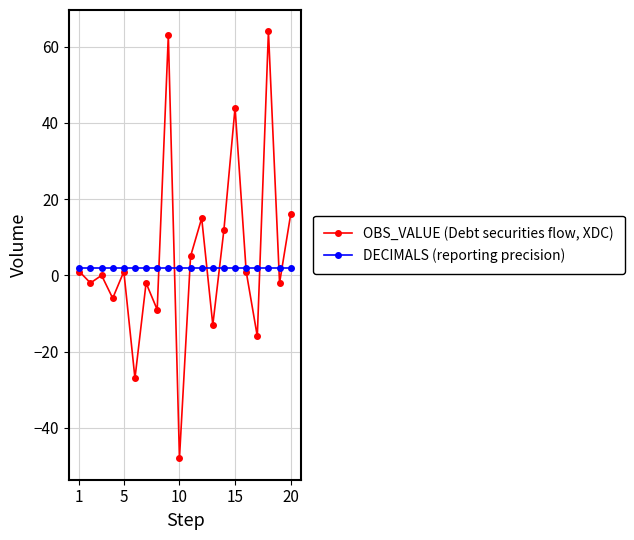

Is this an area chart (filled region under the line)?

No